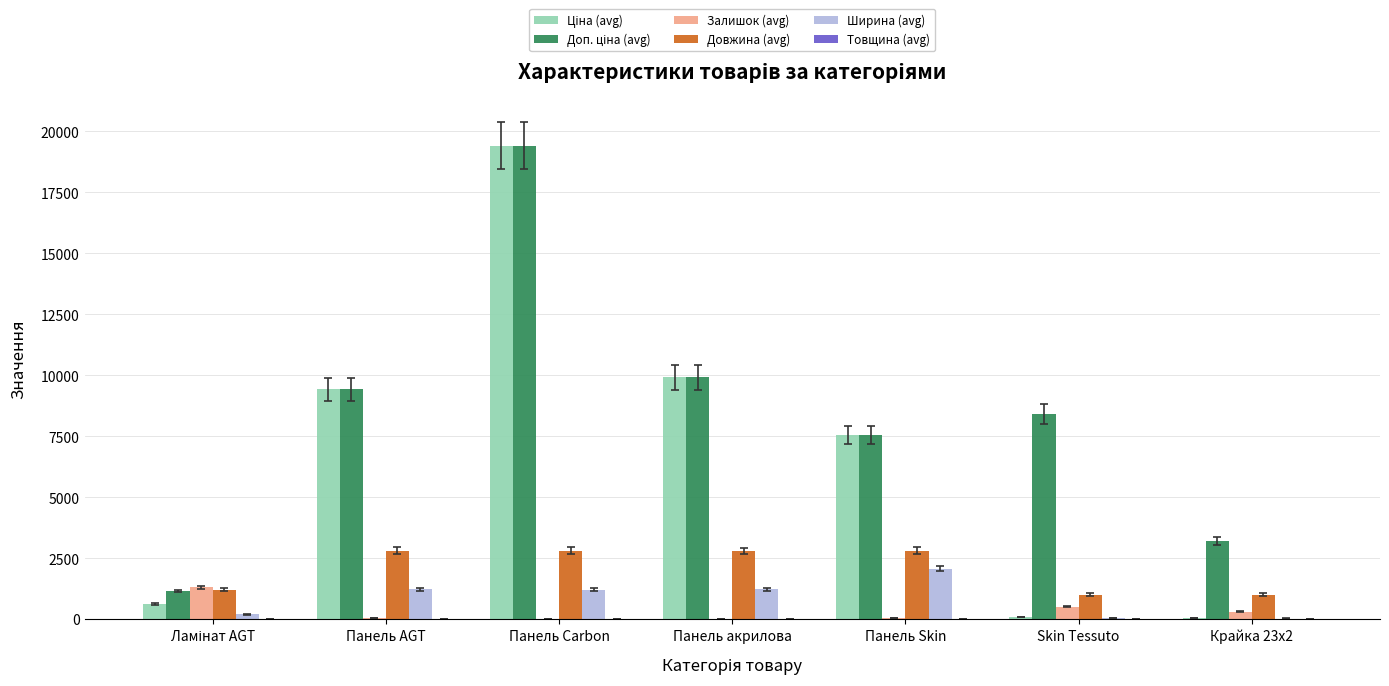

The value of Довжина (avg) at Панель AGT is 2800.0. True or false?

True